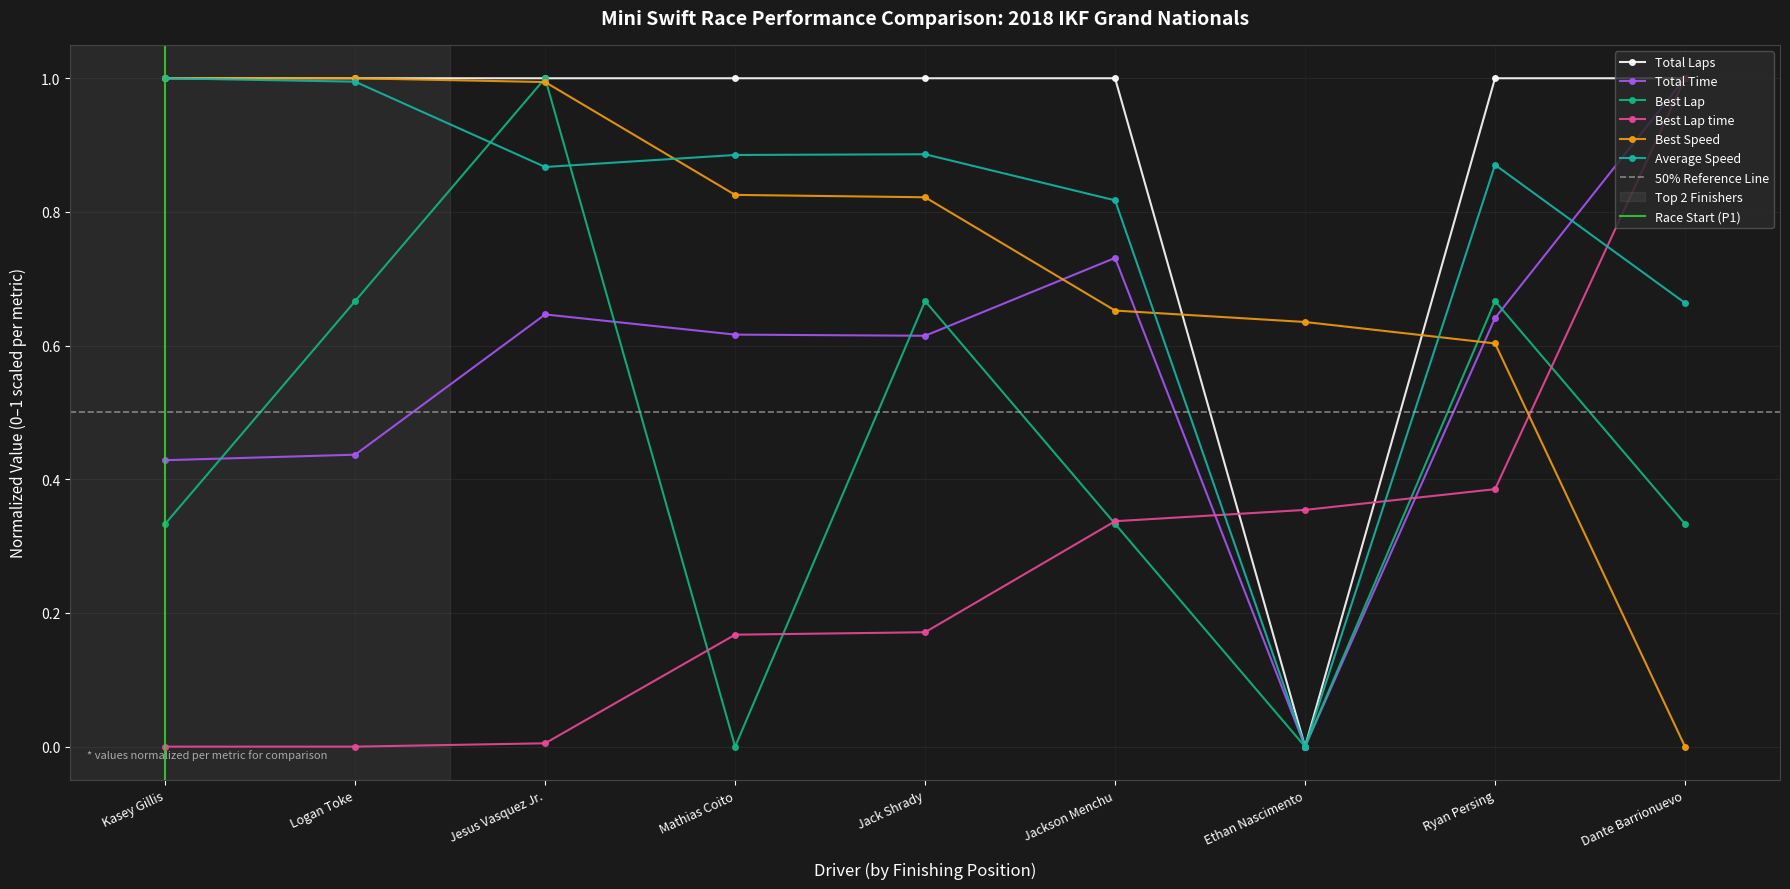

Which series has the largest total across all categories?

Total Laps